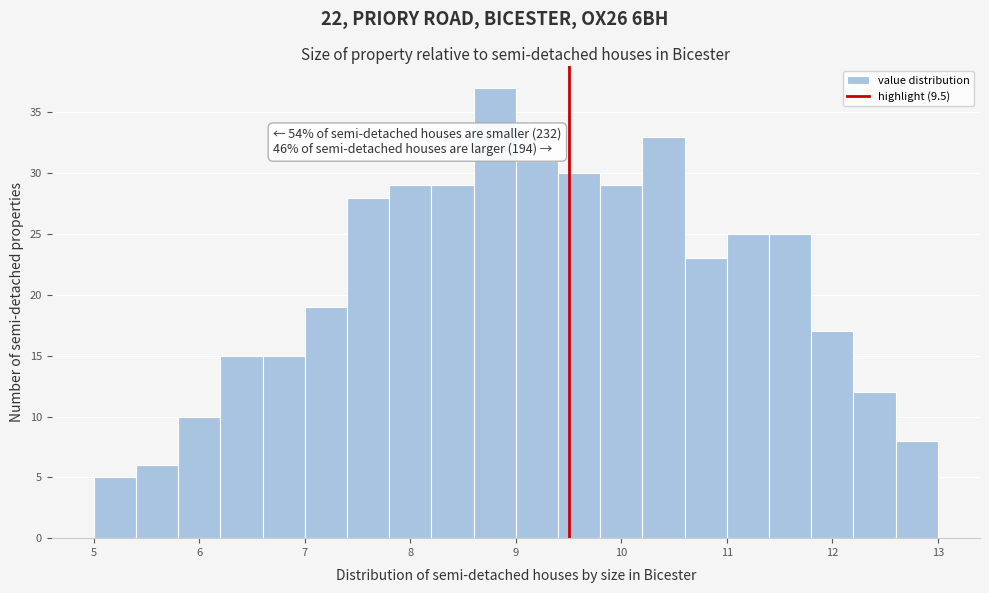

Over which range of the x-axis is the bar tallest?

8.6 to 9.0